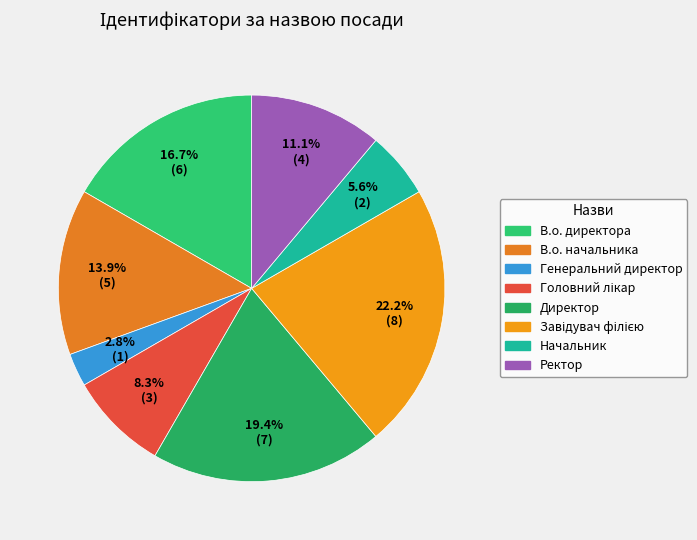

How many segments does this pie chart have?

8